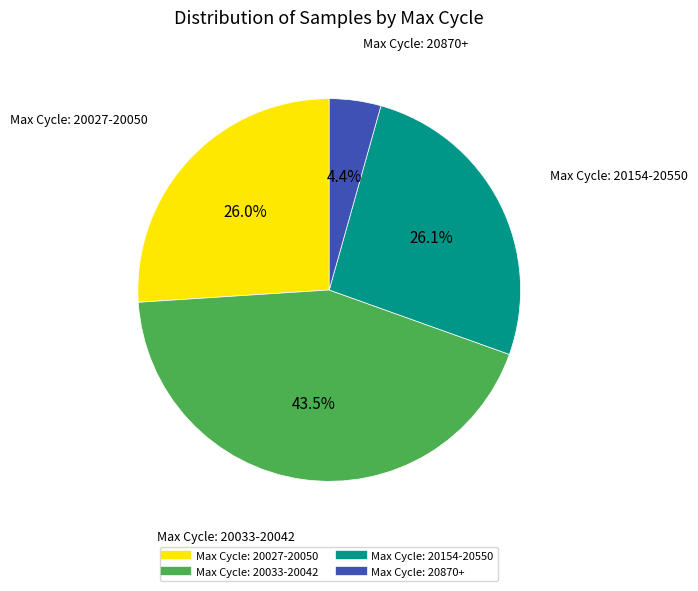

Does any single category account for the majority?

No